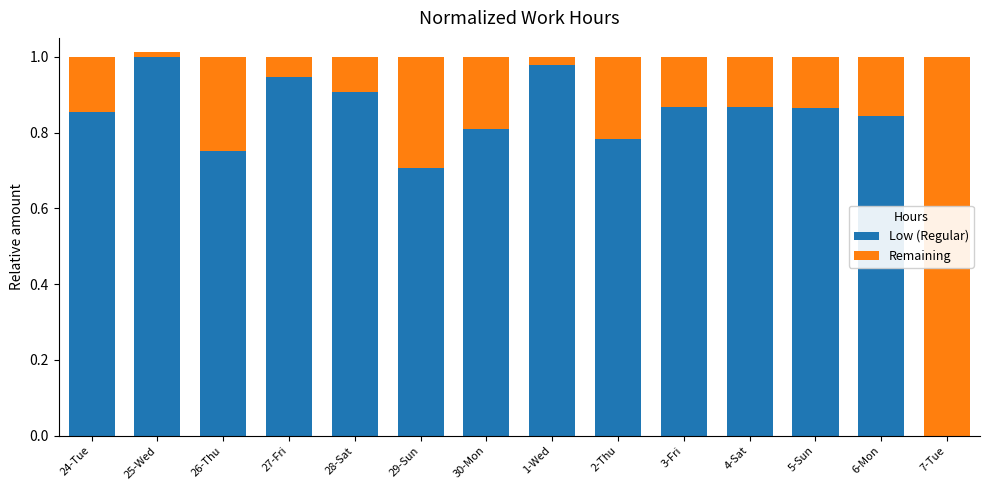

At how many categories does at least one series exceed 0?

14